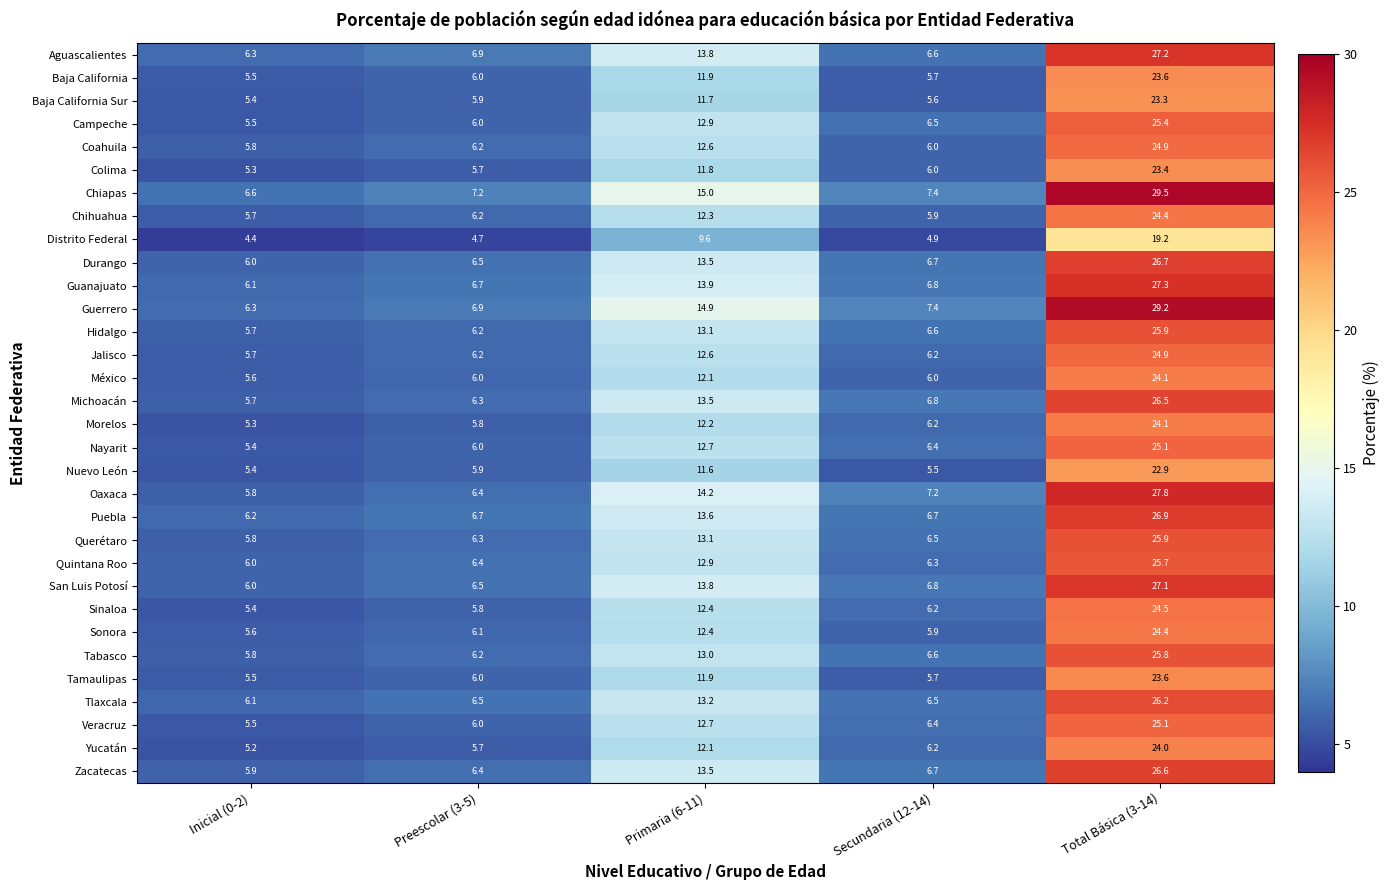

Which series changed the most between Inicial (0-2) and Primaria (6-11)?

Guerrero